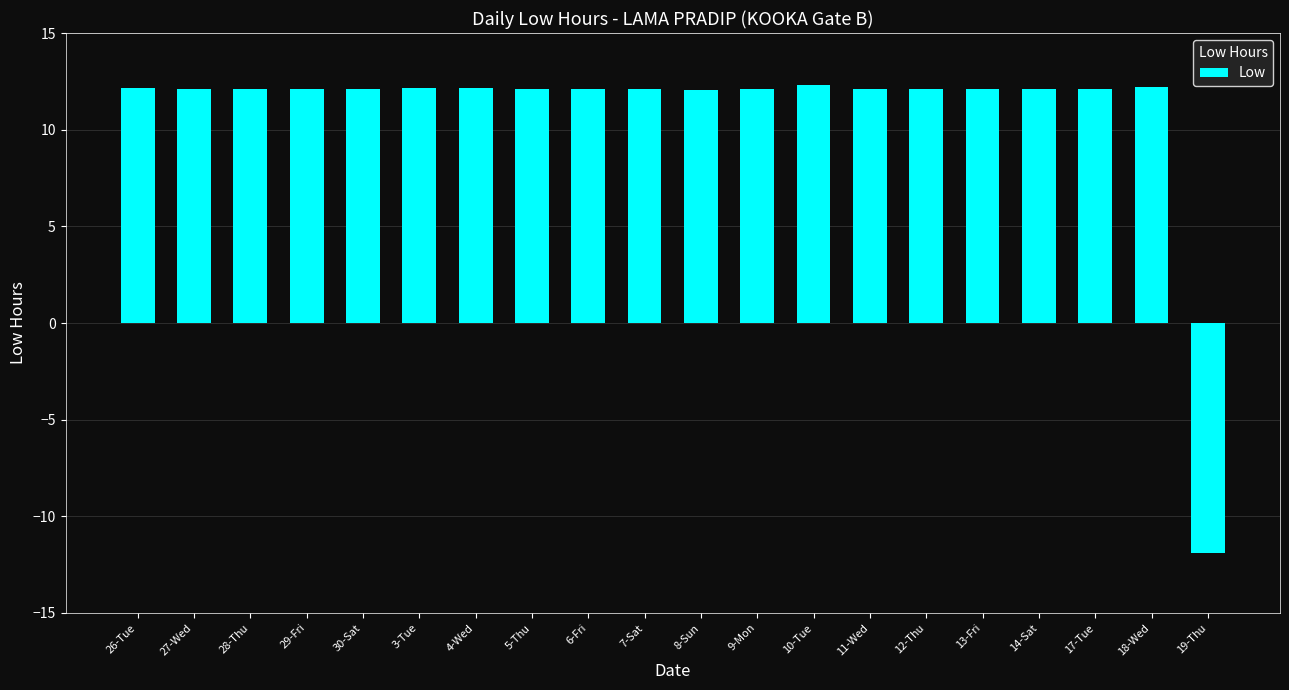

Which category has the lowest value across all series?

19-Thu